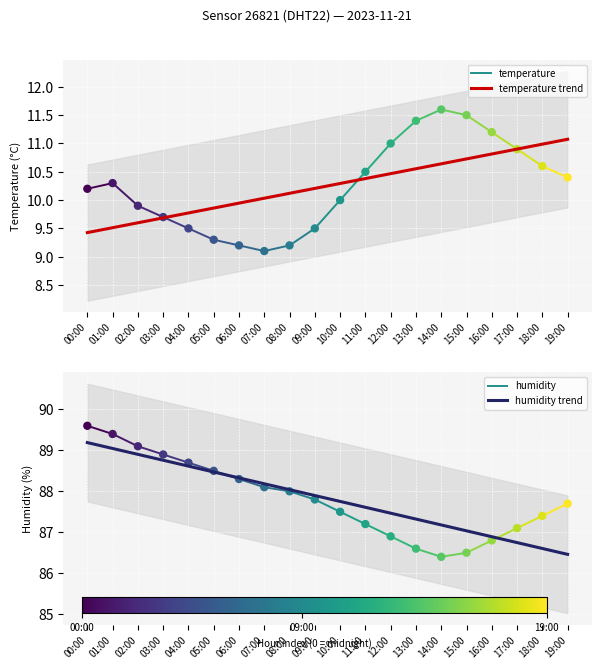

Is the value of humidity trend at 13:00 greater than the value of temperature at 06:00?

Yes